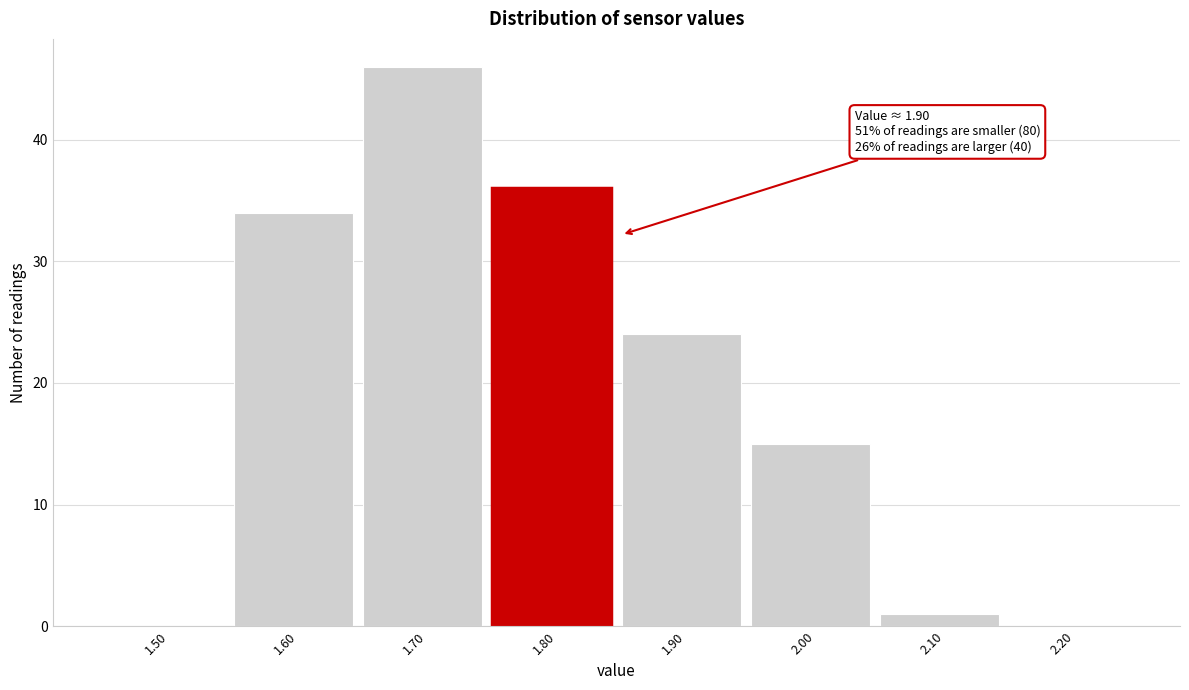

Reading right to left, extract all data points from this chart.

2.20=0	2.10=1	2.00=15	1.90=24	1.80=36	1.70=46	1.60=34	1.50=0